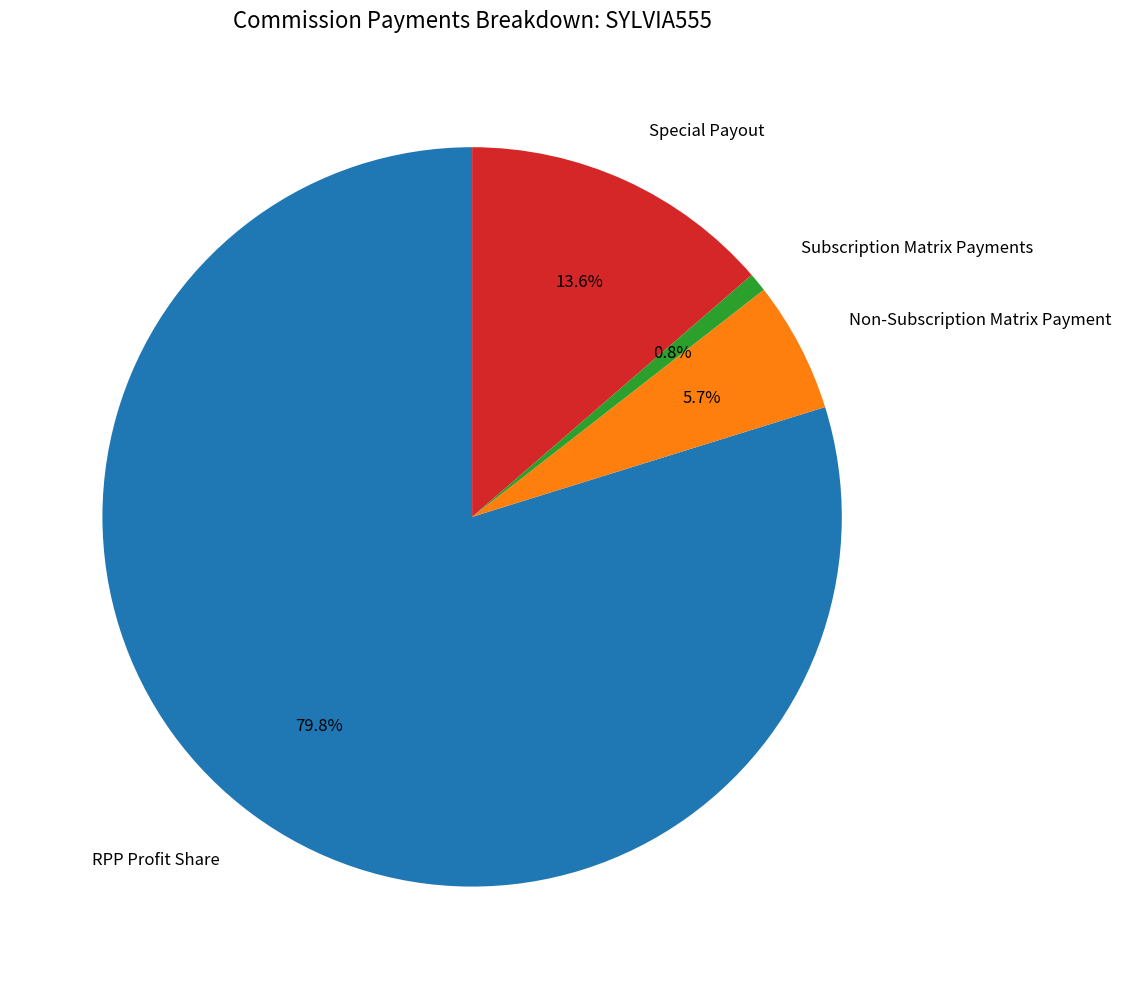

How many segments does this pie chart have?

4